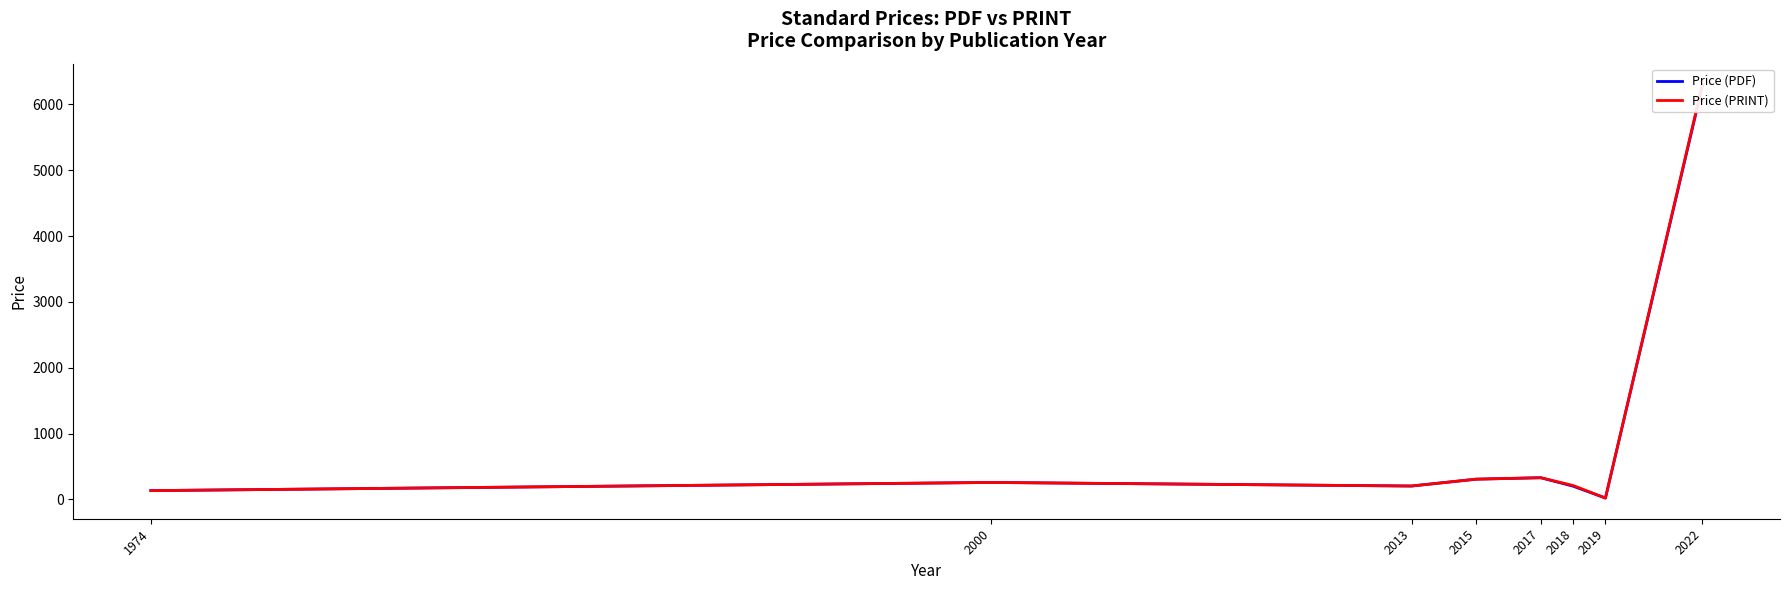

What is the approximate value of Price (PDF) at 2017?

330.0